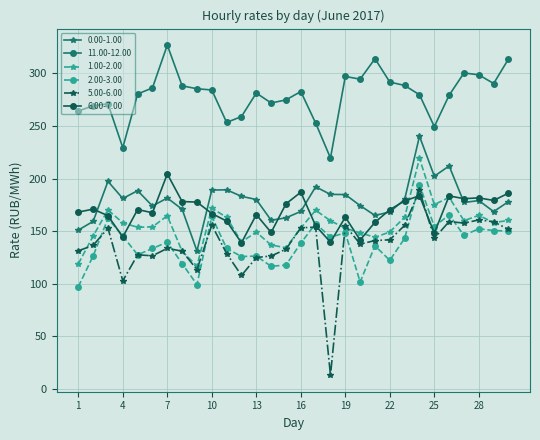

Rank the series by their maximum value, from highest to lowest.

11.00-12.00, 0.00-1.00, 1.00-2.00, 6.00-7.00, 2.00-3.00, 5.00-6.00